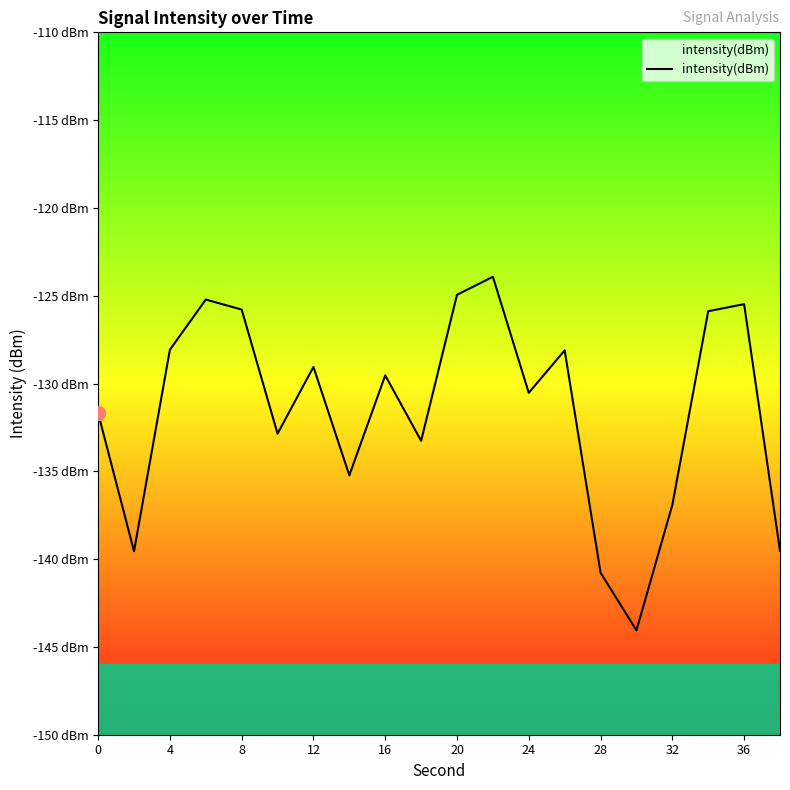

Is it true that the value at 0 is -131.7?

True